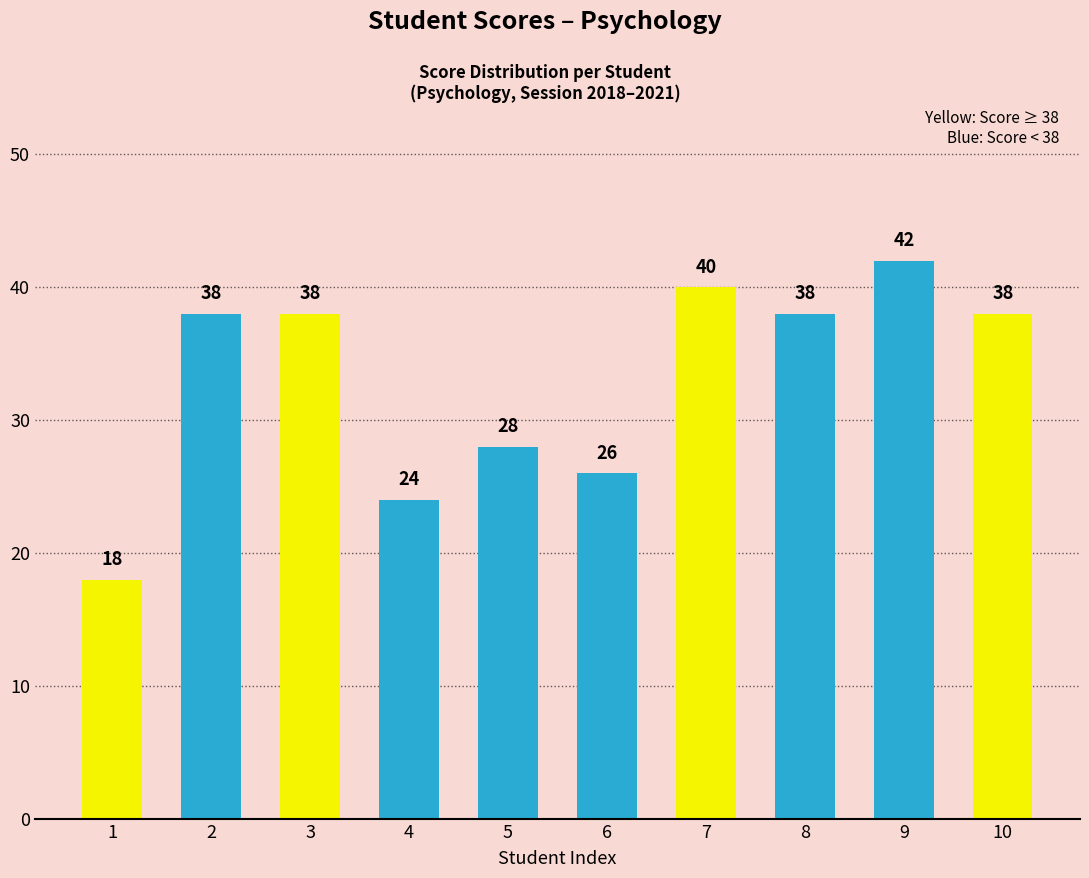

Count the number of categories in the chart.

10